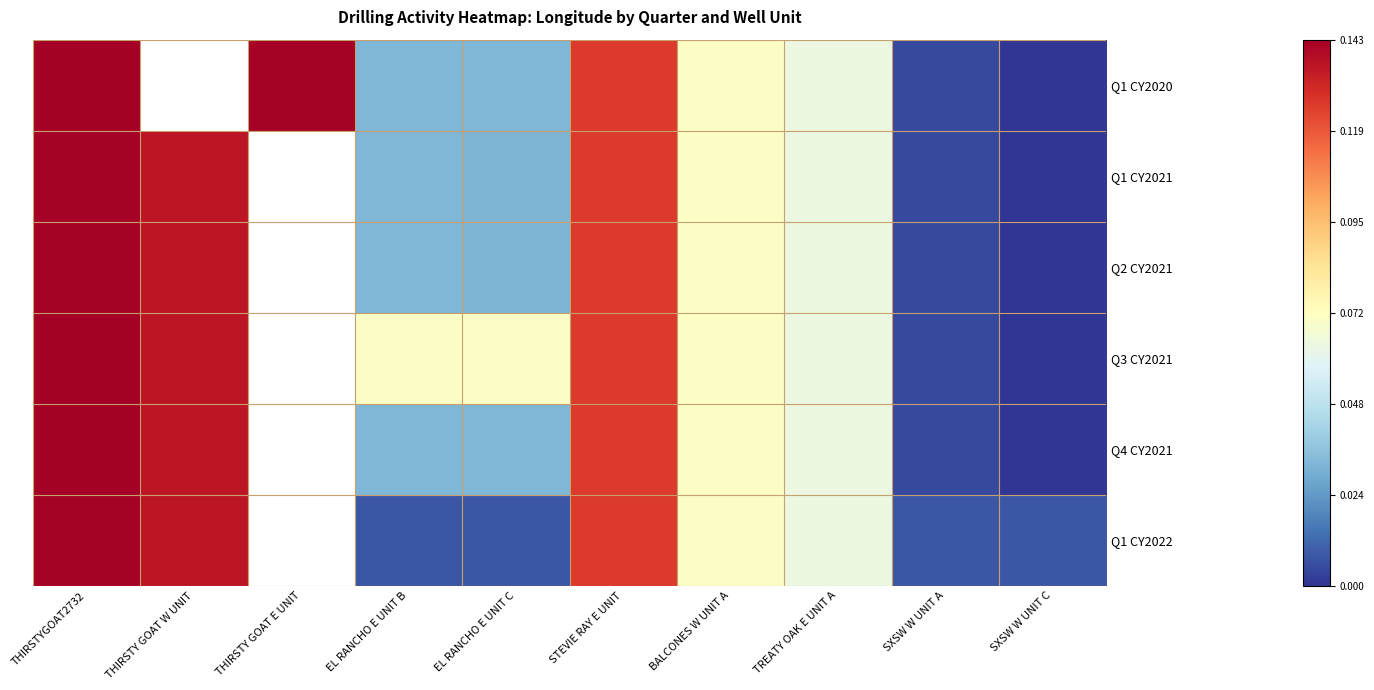

Is it true that Q1 CY2020 equals 0.0 at SXSW W UNIT A?

False